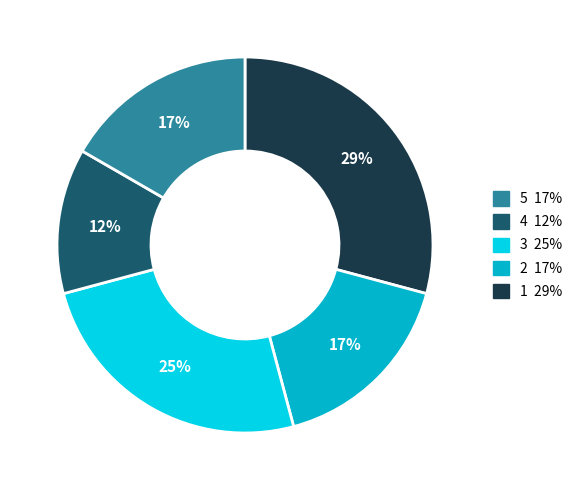

Between 5 17% and 2 17%, which is larger?

5 17%